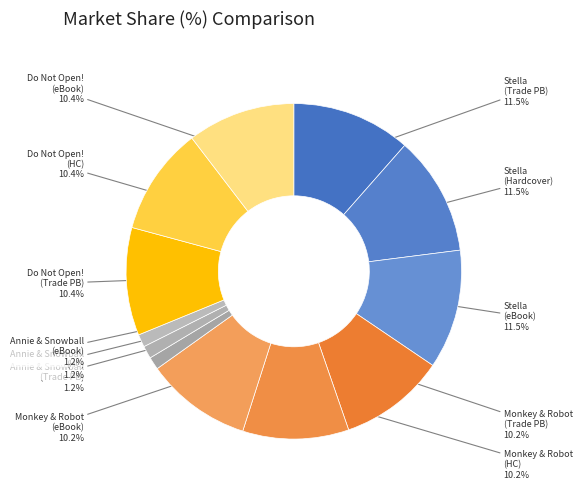

To the nearest percent, what is the average slice percentage?

8%